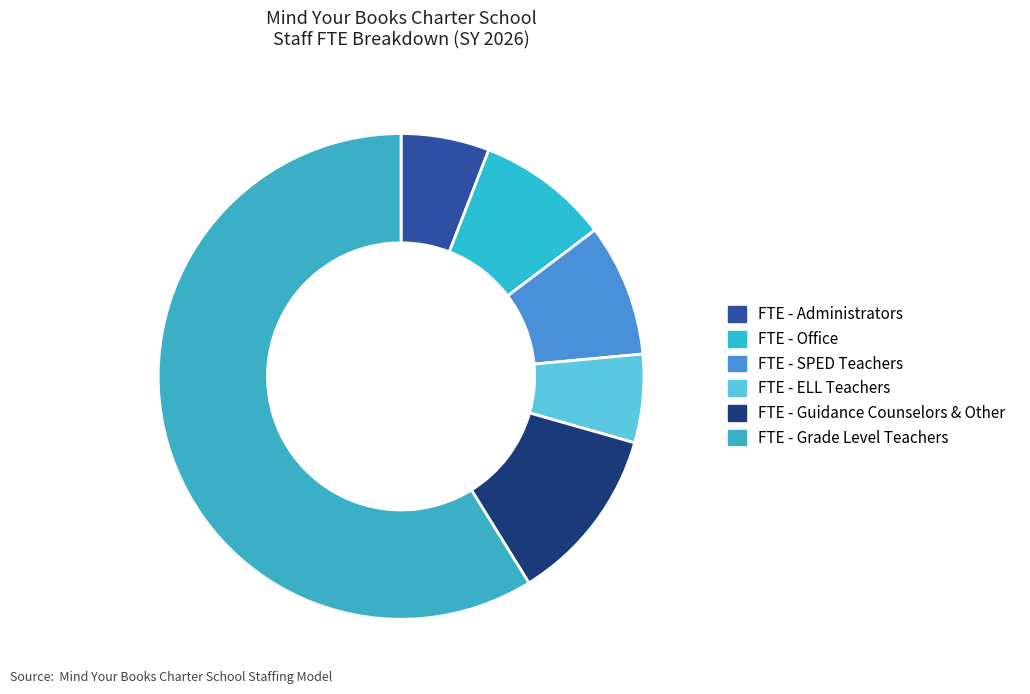

Is it true that FTE - Grade Level Teachers is 51% of the pie?

False